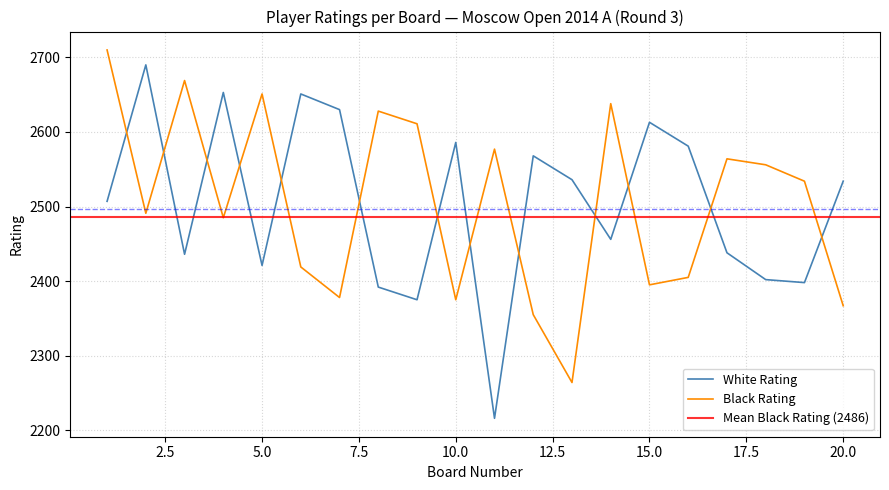

Reading left to right, list all the values displayed in this chart.

White Rating: 2507	2690	2436	2653	2421	2651	2630	2392	2375	2586	2216	2568	2536	2456	2613	2581	2438	2402	2398	2534
Black Rating: 2710	2491	2669	2485	2651	2419	2378	2628	2611	2375	2577	2355	2264	2638	2395	2405	2564	2556	2534	2367